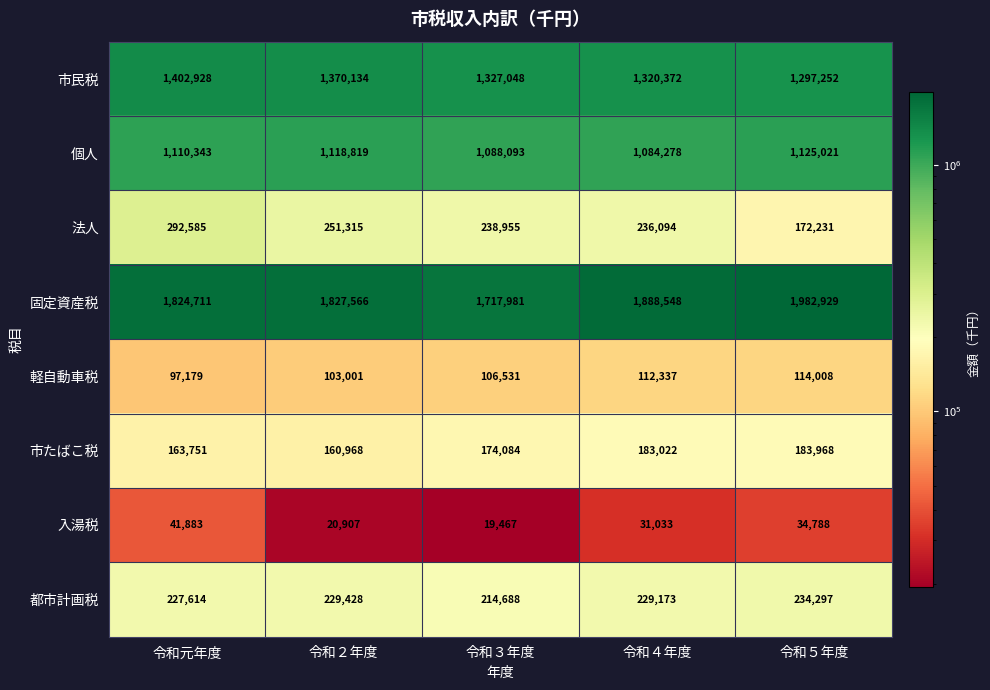

Rank the series at 令和２年度 from highest to lowest value.

固定資産税, 市民税, 個人, 法人, 都市計画税, 市たばこ税, 軽自動車税, 入湯税